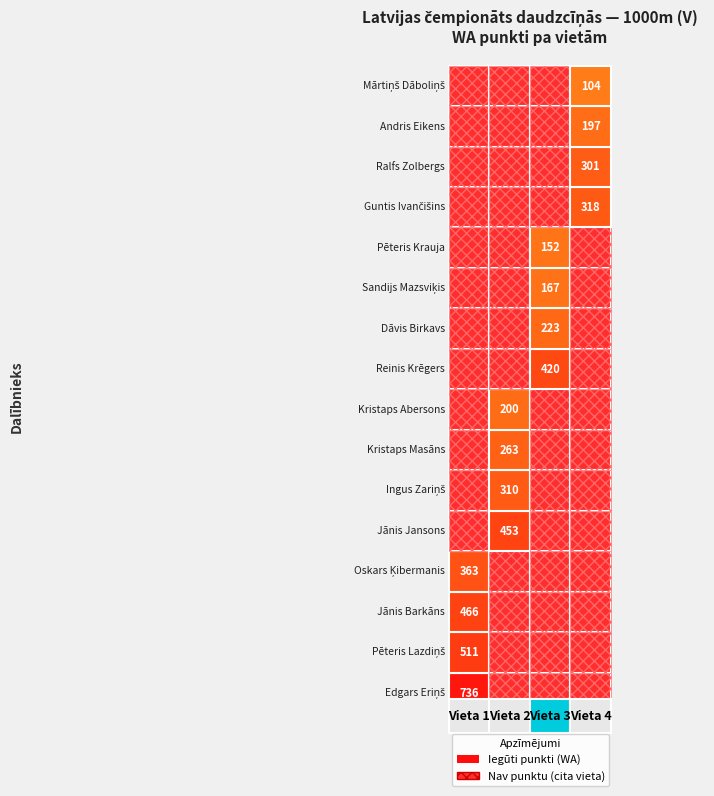

Which series has the widest spread of values?

Edgars Eriņš